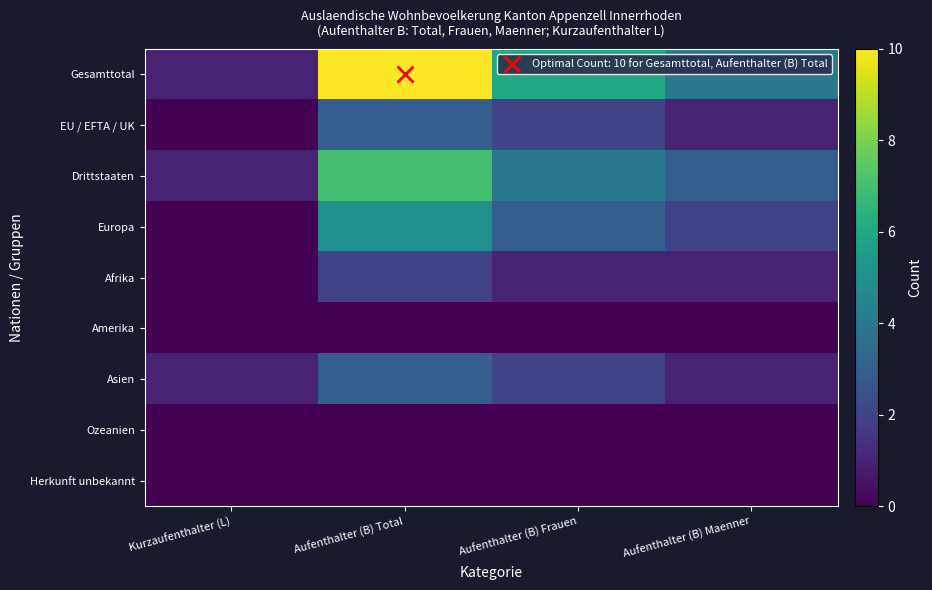

Rank the series by their maximum value, from highest to lowest.

Gesamttotal, Drittstaaten, Europa, EU / EFTA / UK, Asien, Afrika, Amerika, Ozeanien, Herkunft unbekannt